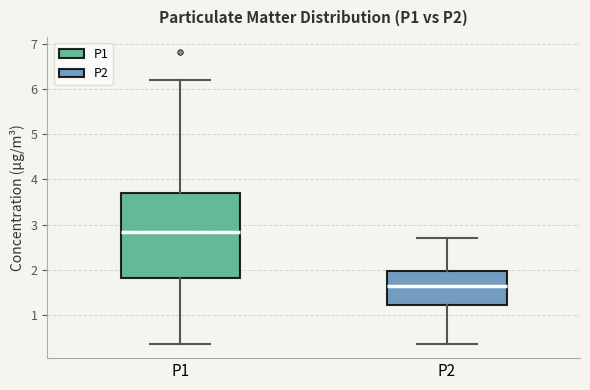

Reading left to right, read every box against the y-axis: the position of its median line, the range the box covers, and the ends of its whiskers. The values are not printed on the chart, so give them approximately, as read against the axis.

P1: median 2.8, box 1.8 to 3.7, whiskers 0.4 to 6.2
P2: median 1.7, box 1.2 to 2.0, whiskers 0.4 to 2.7